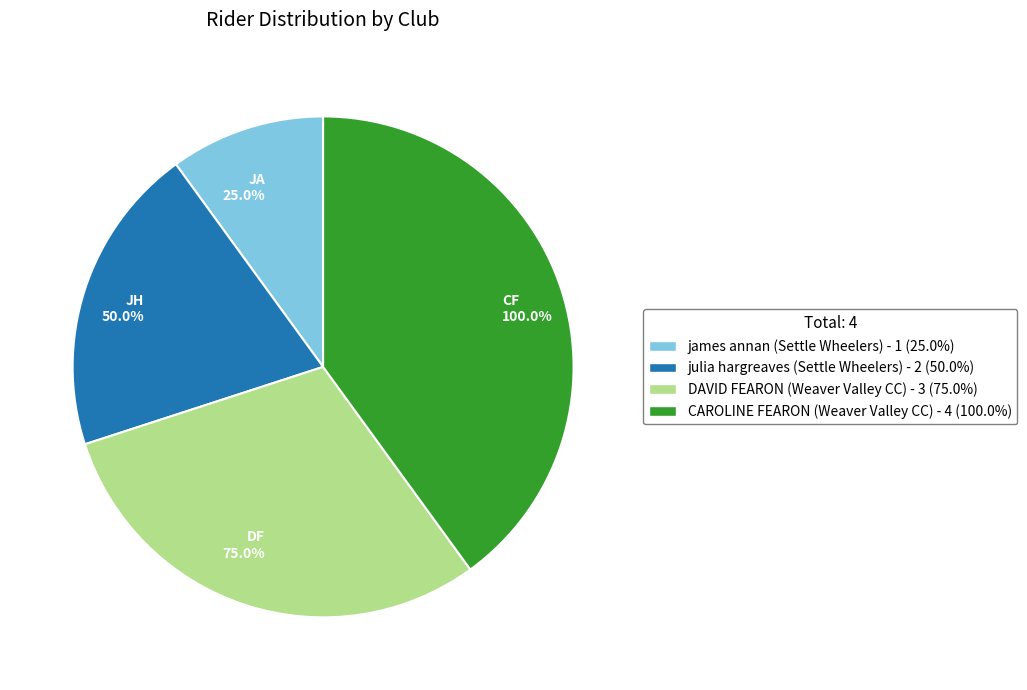

To the nearest percent, what portion does CAROLINE FEARON (Weaver Valley CC) represent?

40%